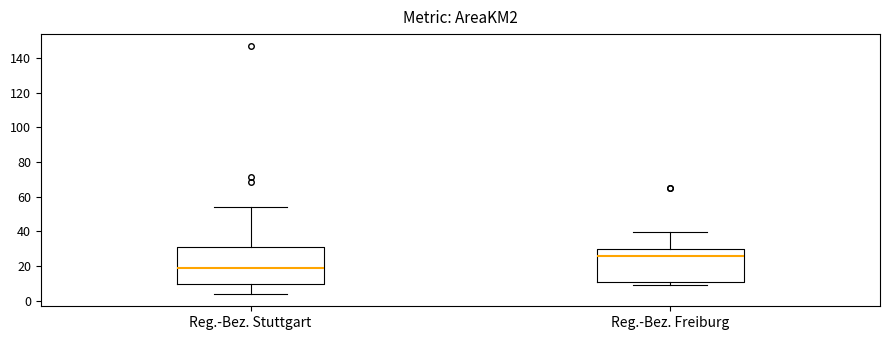

Reading left to right, transcribe this box plot: for each box, give where its median line is, the range the box spans, and where its two whiskers end, as read against the y-axis. The values are not printed on the chart, so give them approximately, as read against the axis.

Reg.-Bez. Stuttgart: median 18, box 10 to 30, whiskers 4 to 54
Reg.-Bez. Freiburg: median 26, box 10 to 30, whiskers 10 (just below the box's lower edge) to 40